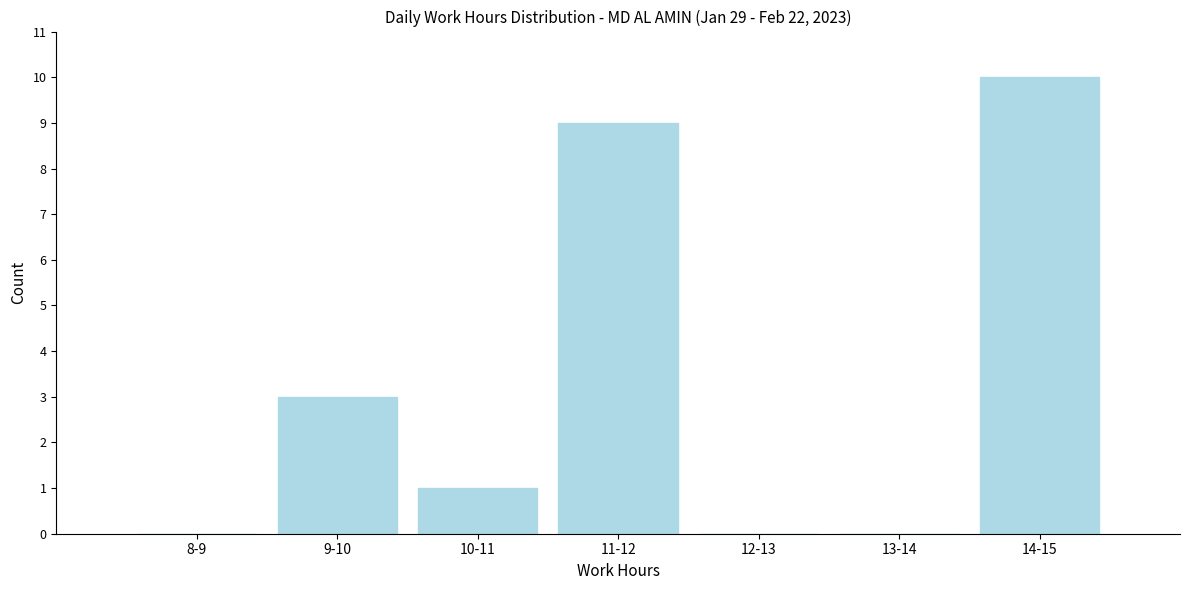

Reading right to left, list all the values displayed in this chart.

14-15=10	13-14=0	12-13=0	11-12=9	10-11=1	9-10=3	8-9=0